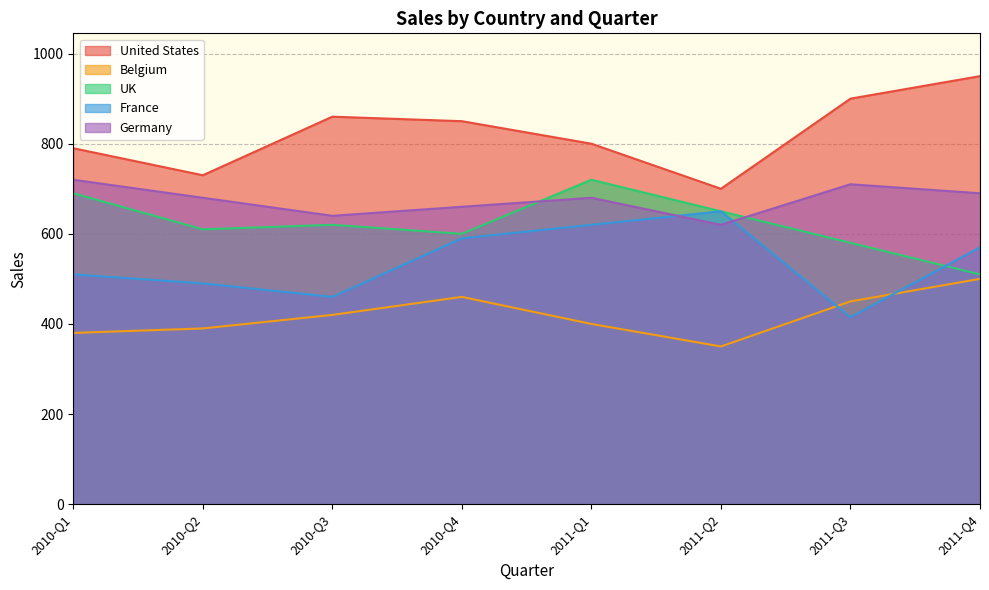

How many data points in France are above 570?

3